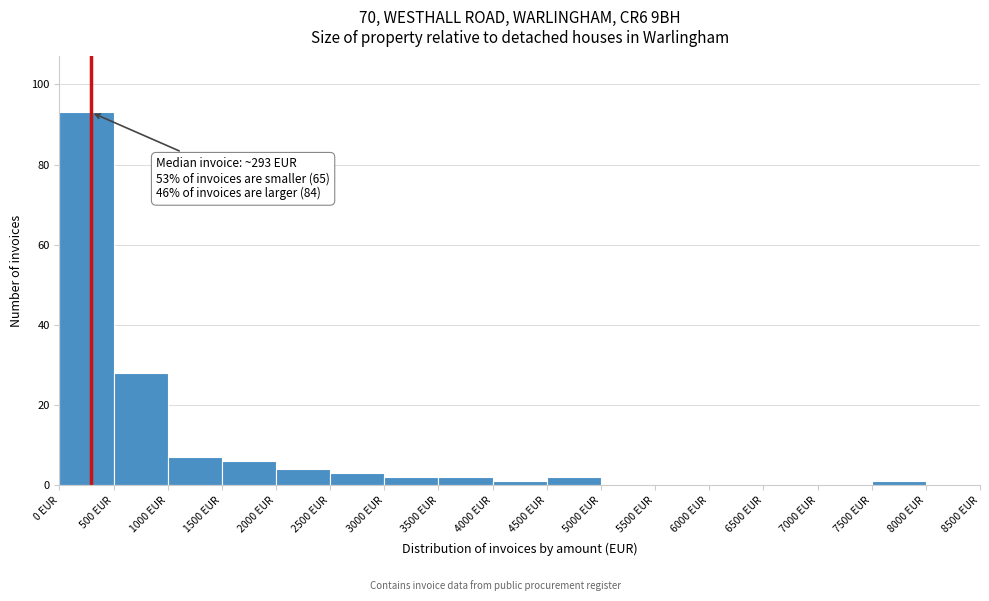

Over which range of the x-axis is the bar tallest?

0 to 500